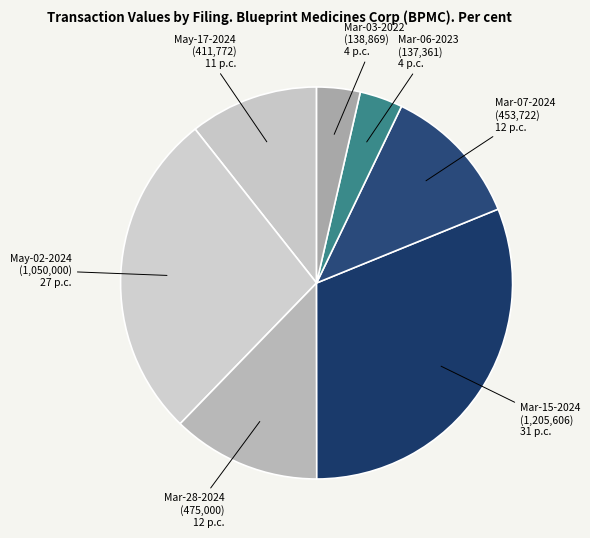

What is the ratio of the value at May-02-2024 (1,050,000) to the value at Mar-15-2024 (1,205,606)?

0.9